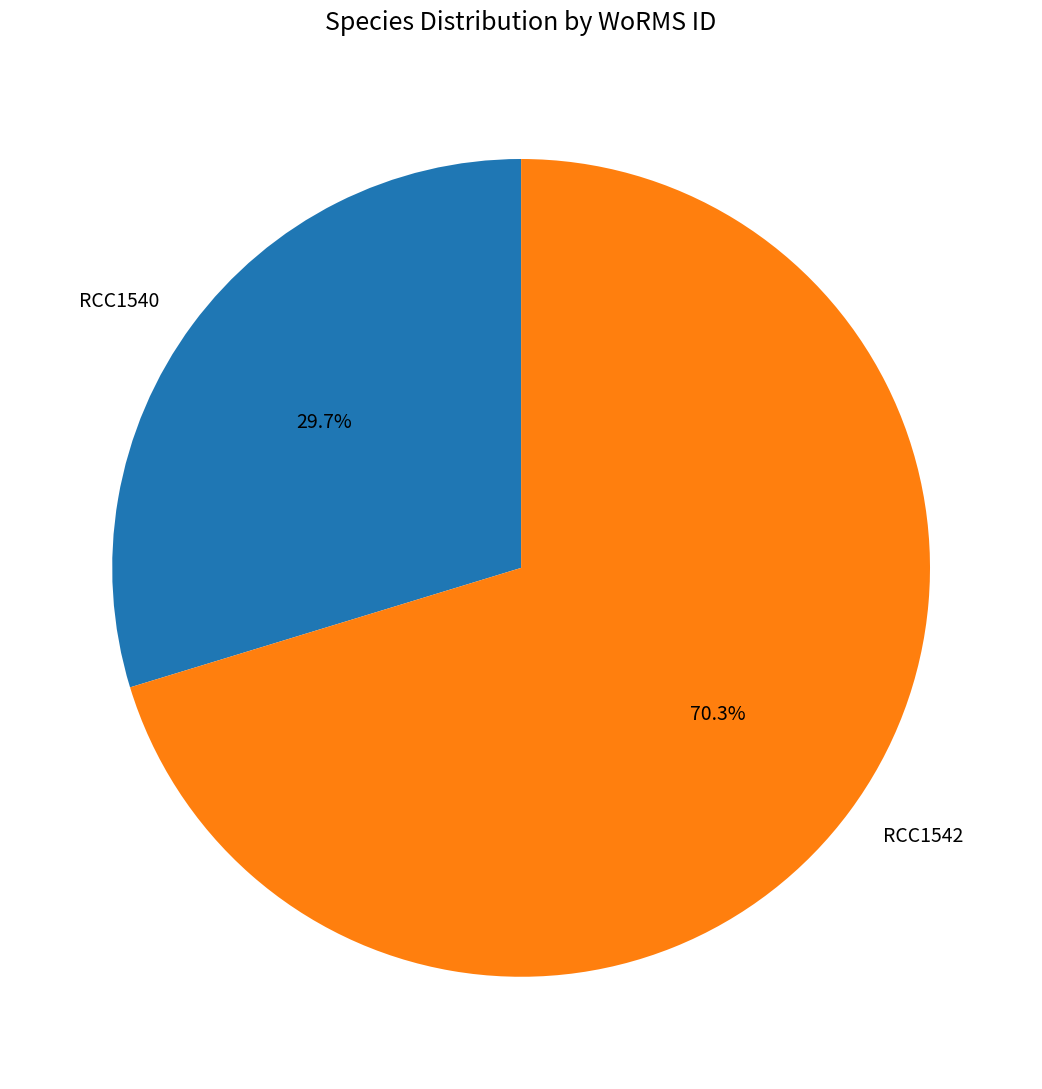

To the nearest percent, what is the difference between the RCC1540 and RCC1542 slice percentages?

41%